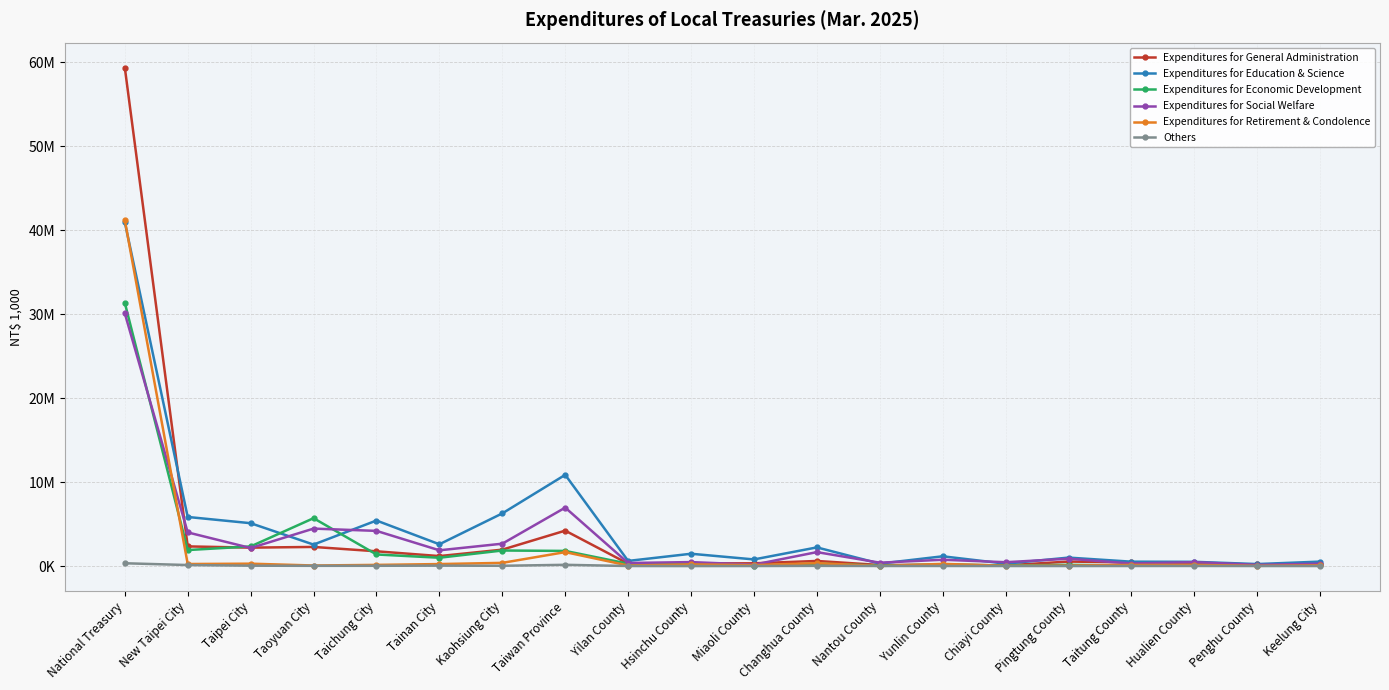

What is the label of the 17th point from the right?

Taoyuan City